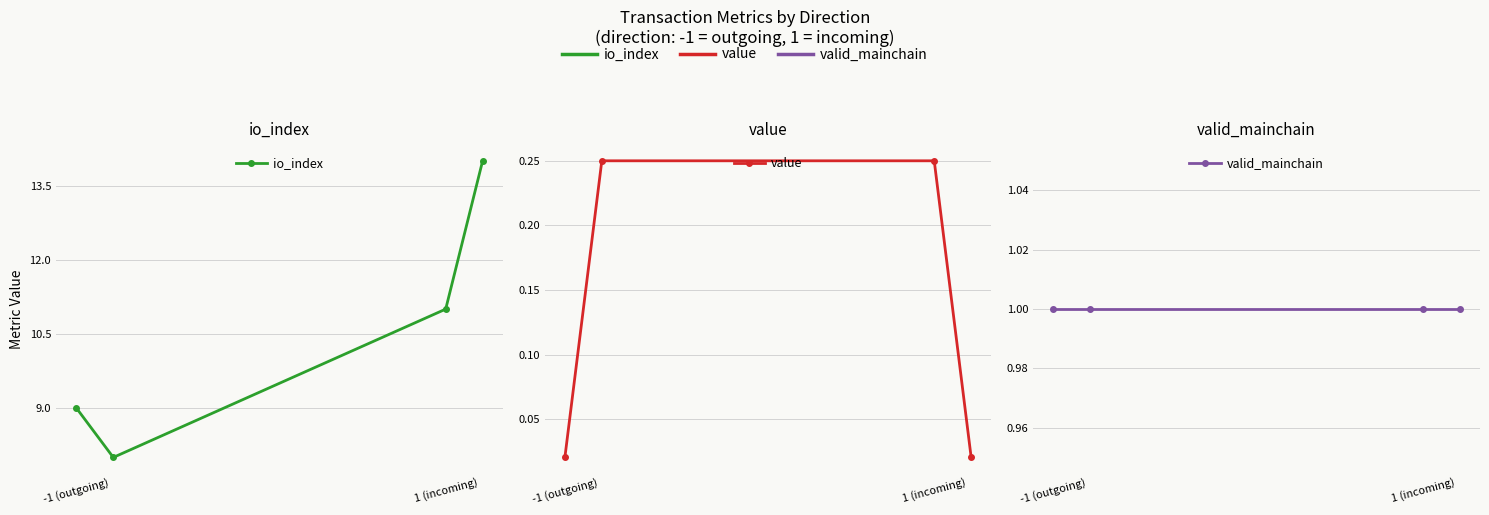

How many categories are shown in the chart?

4